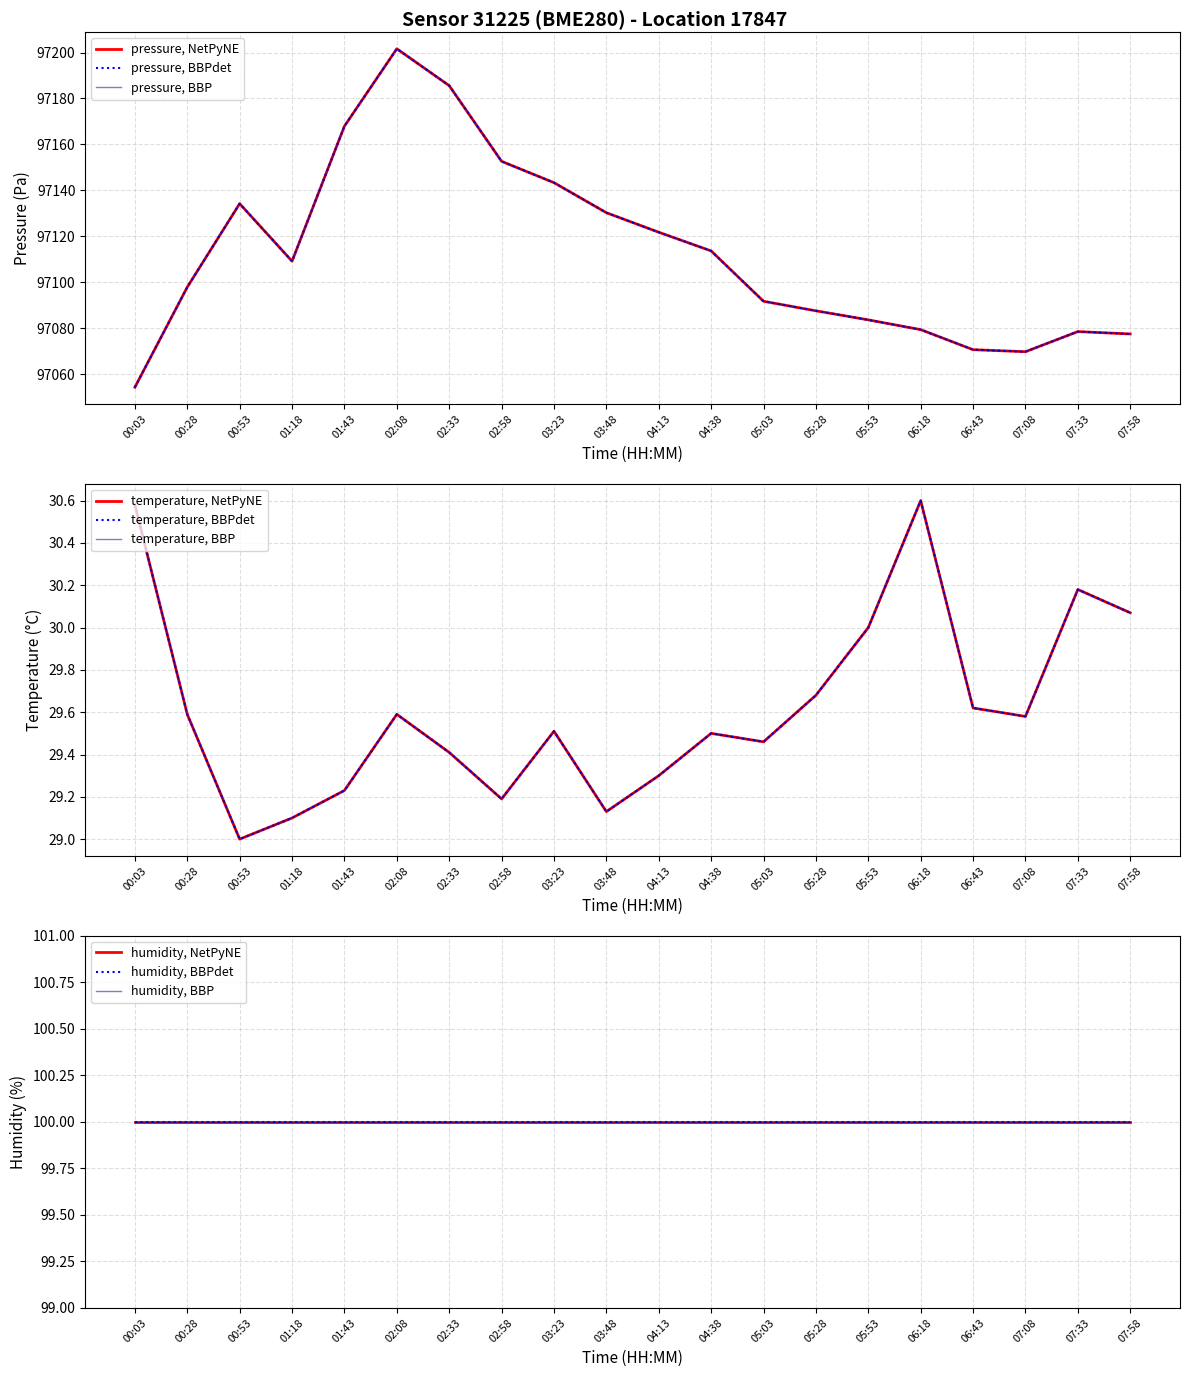

What is the spread (max minus min) of values at 06:18?

97048.8